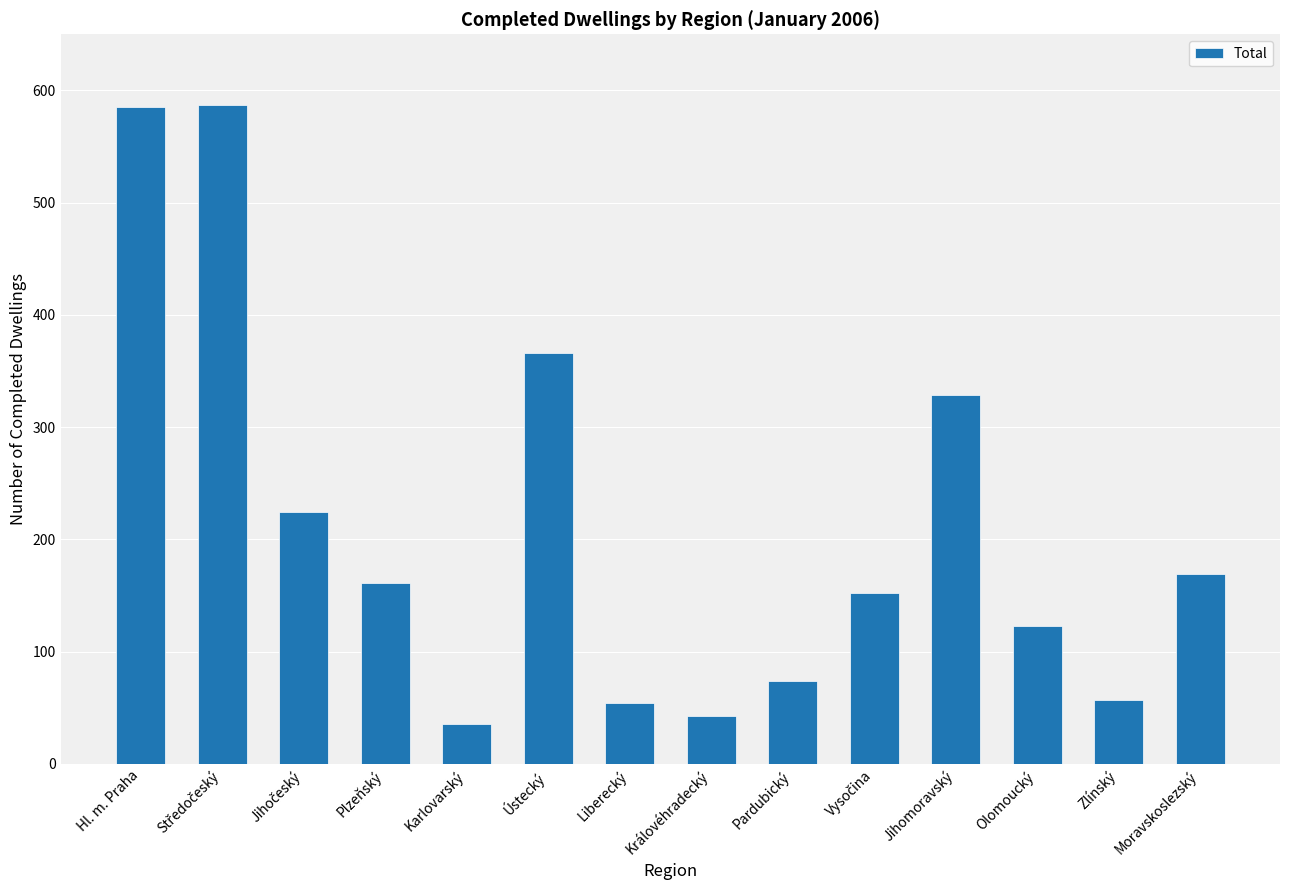

What is the change in value from Královéhradecký to Jihomoravský?

+286